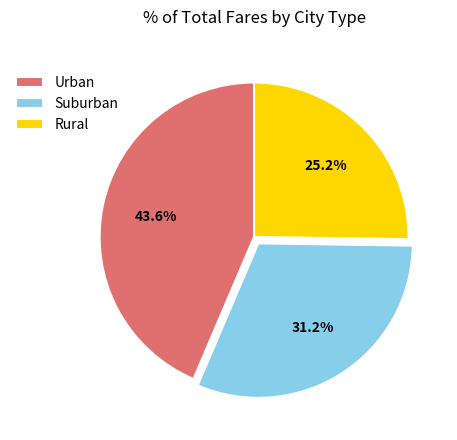

What is the smallest slice in the pie chart?

Rural